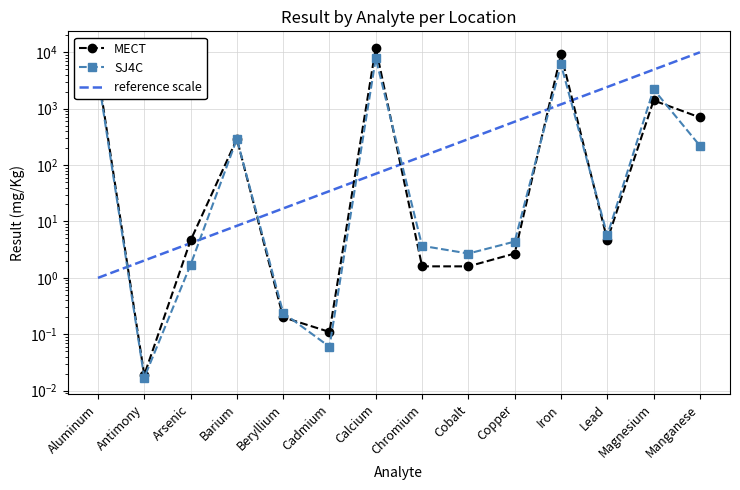

What is the difference between the maximum and minimum values in the SJ4C series?

7800.0